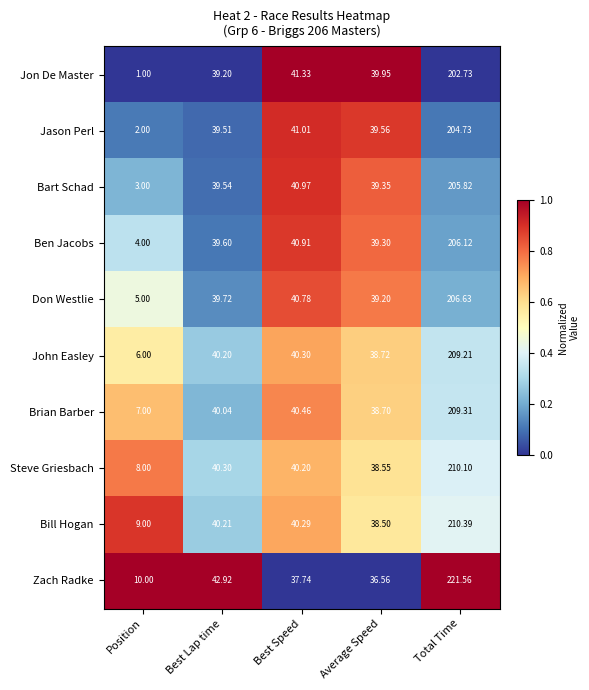

At which label does Jon De Master reach its minimum?

Position